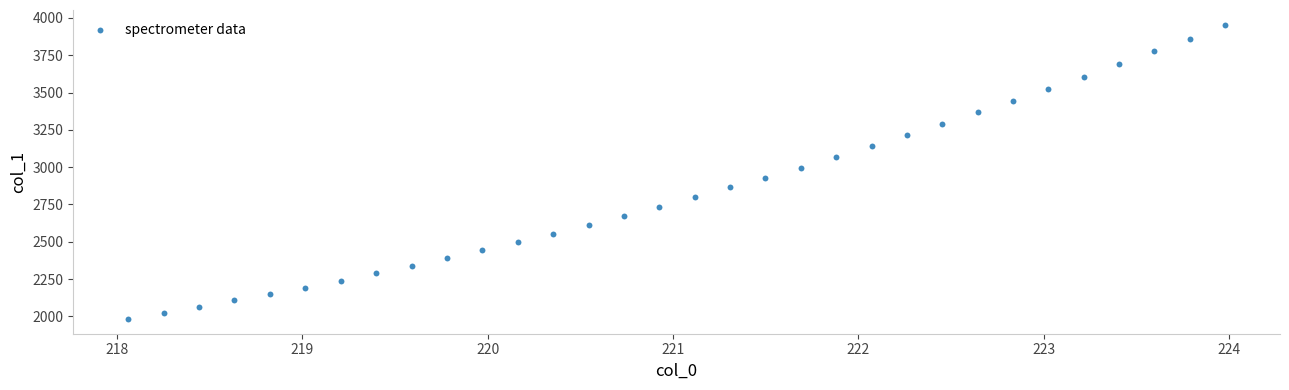

What is the range of Y values (max minus min)?

1972.0